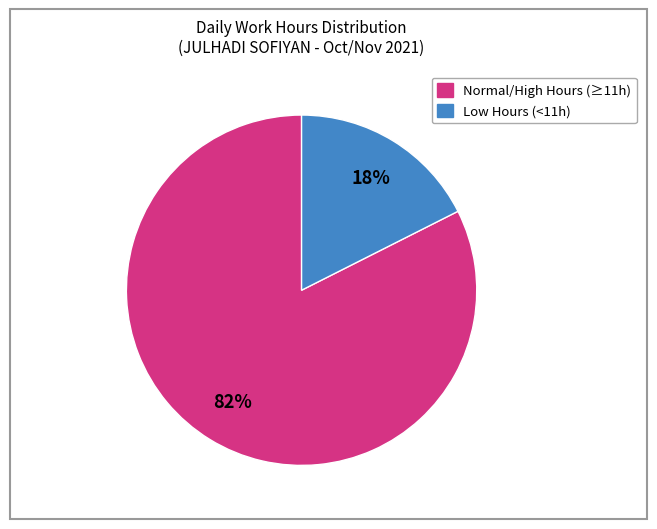

To the nearest percent, what is the average slice percentage?

50%